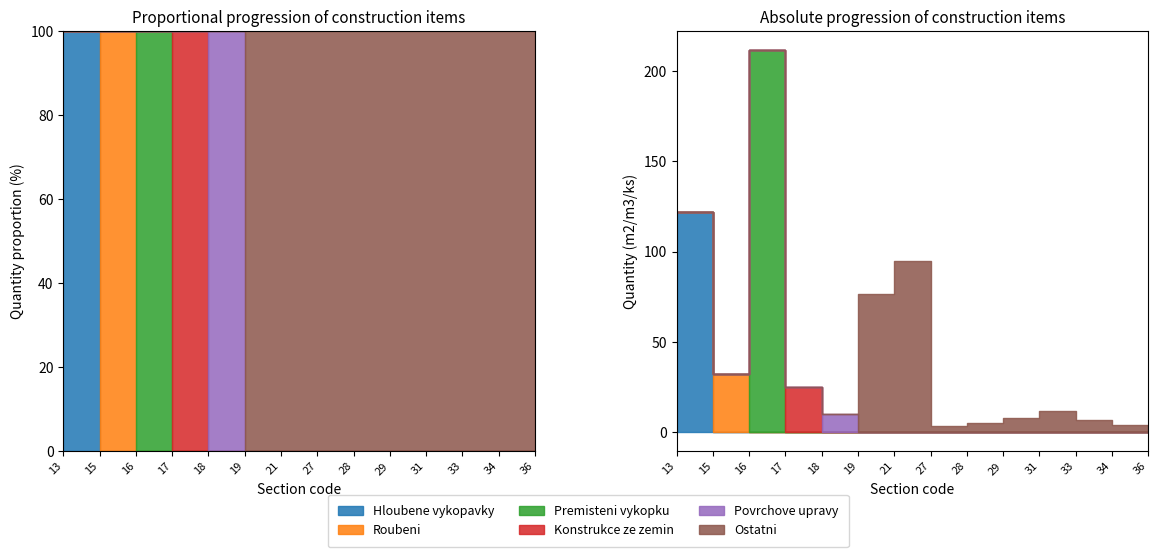

Where is Premisteni vykopku nearest to the value 38?

13